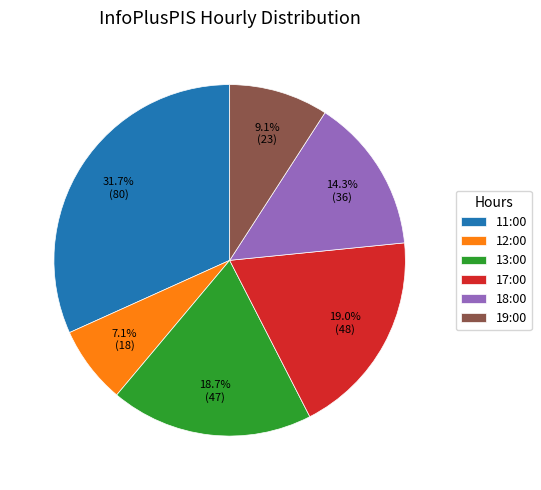

Is 19:00 the majority of the pie?

No